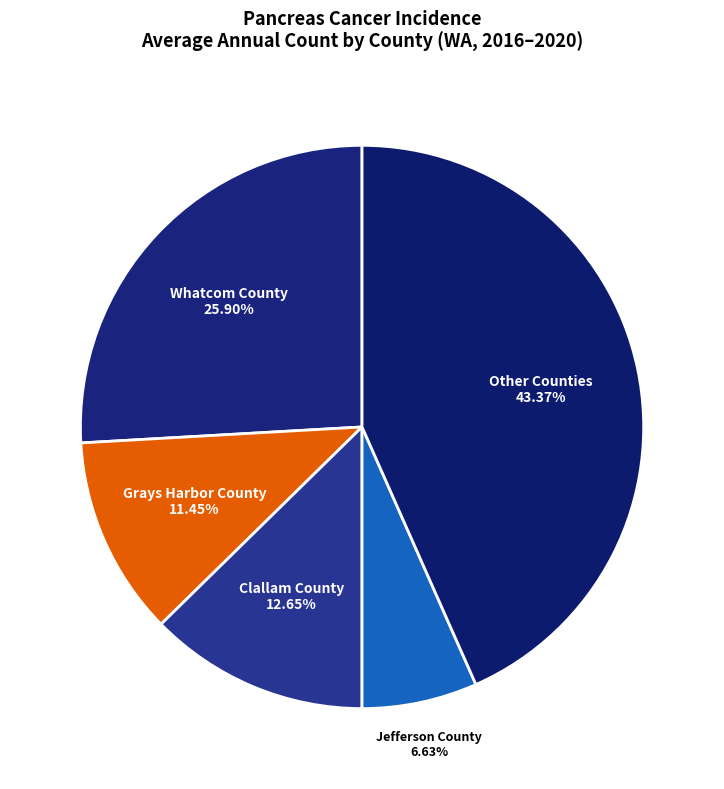

Which category has the smallest portion of the pie?

Jefferson County